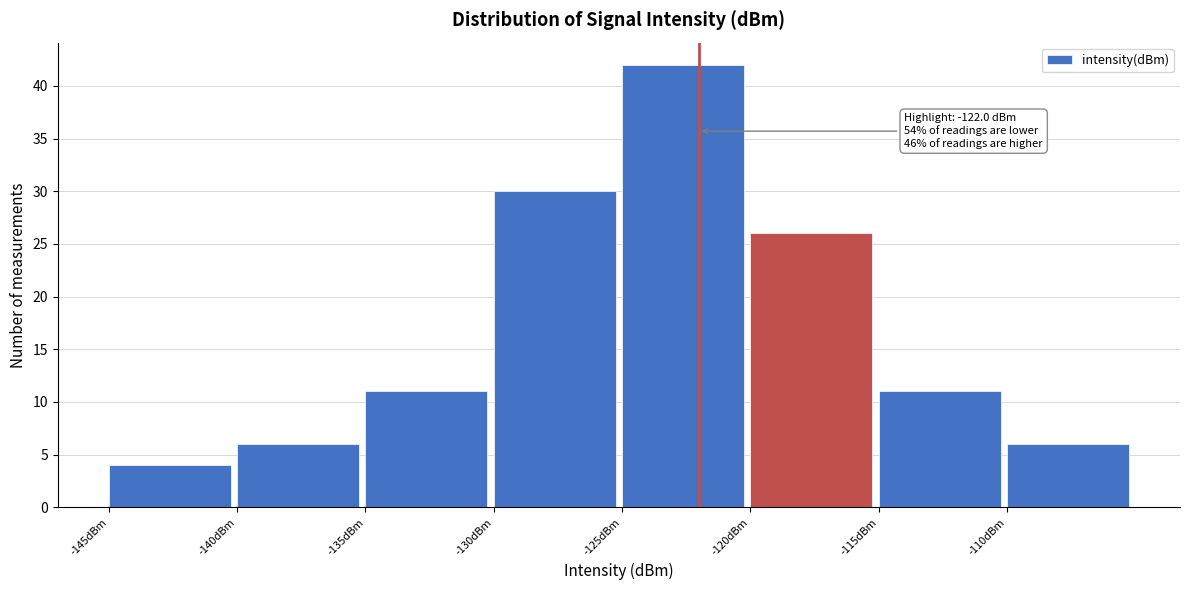

Over which range of the x-axis is the bar tallest?

-125 to -120